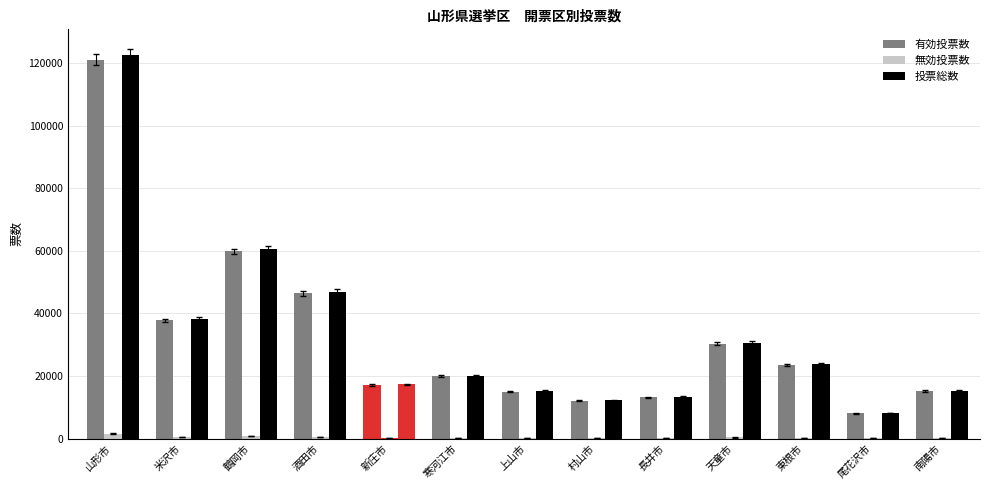

How many distinct data groups are displayed?

3